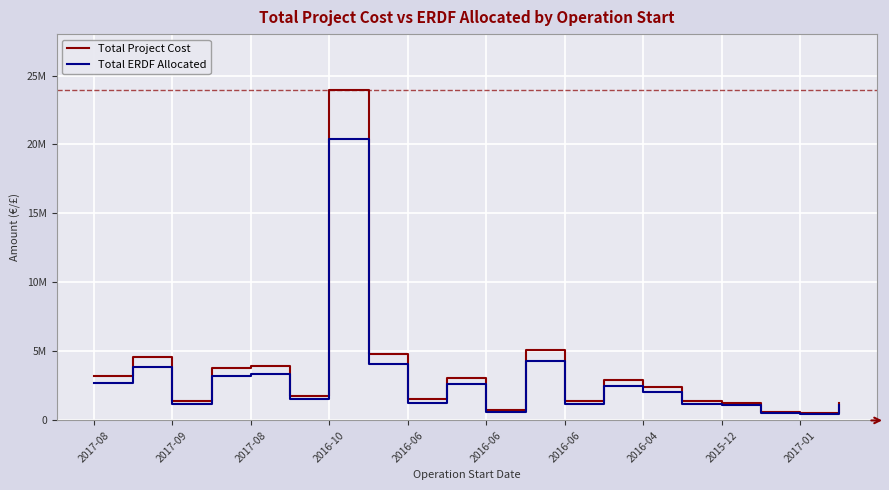

What is the difference between the second highest and minimum values in the Total Project Cost series?

4536268.1